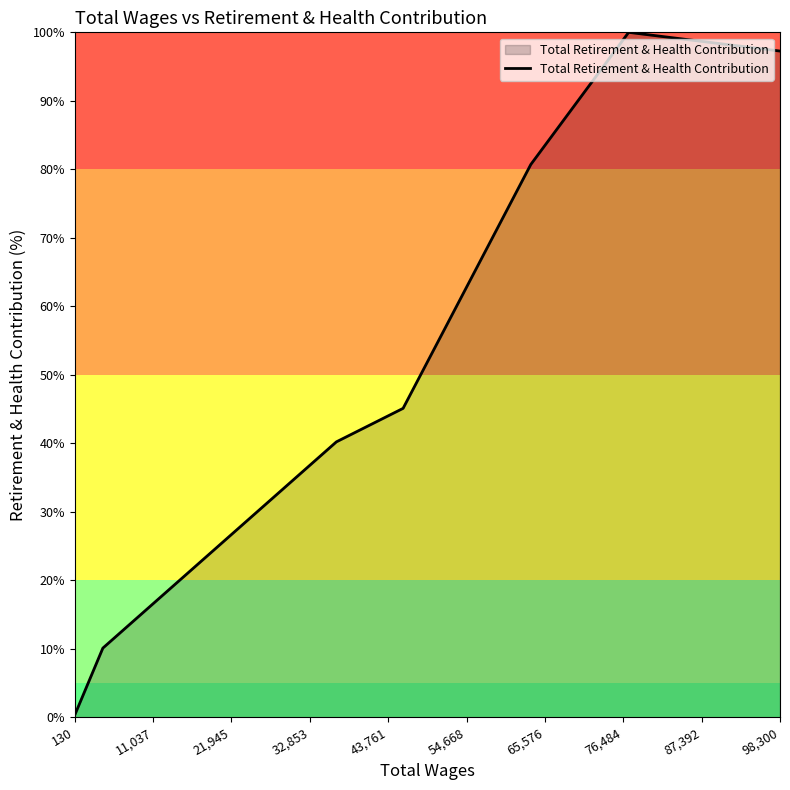

What is the greatest value displayed?

100.0